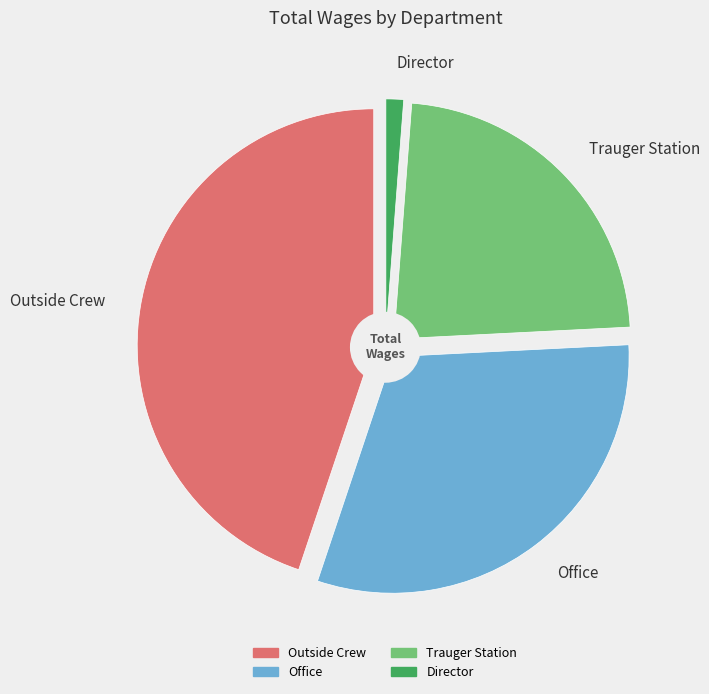

Is there a majority slice in this chart?

No